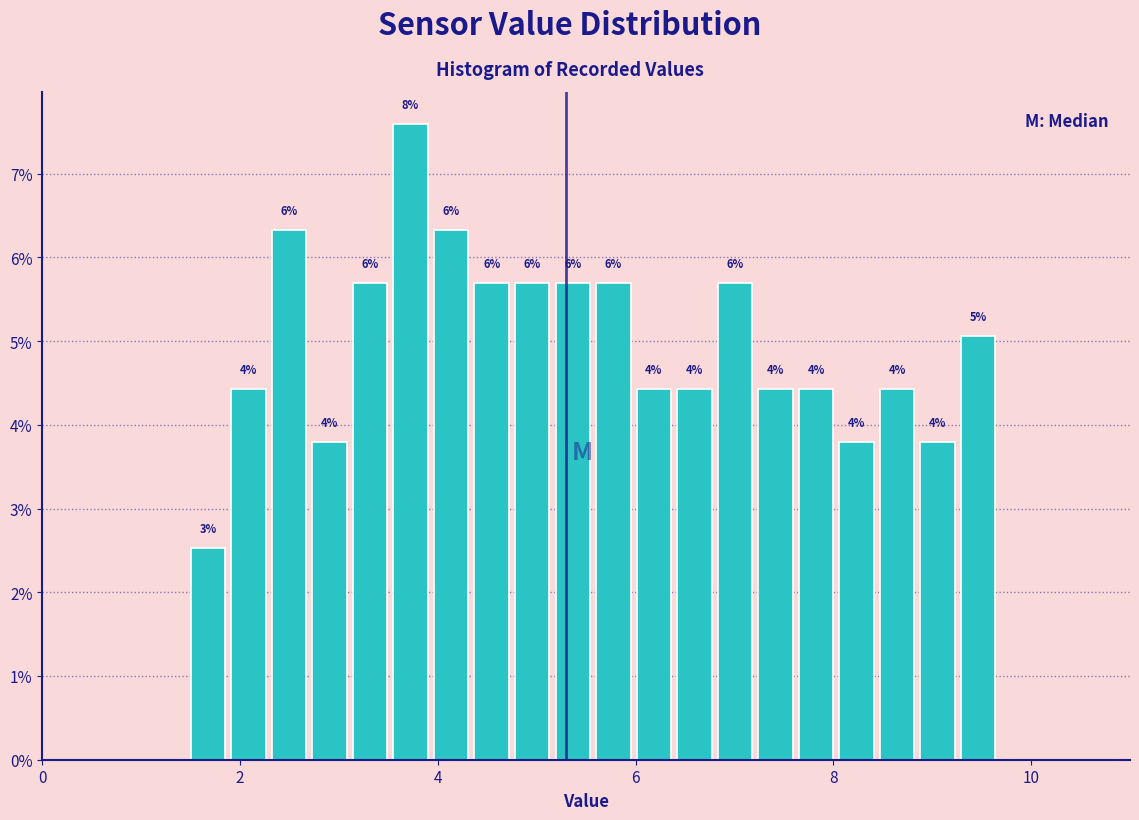

Read against the x-axis, roughly where is the centre of the tallest bar?

3.8